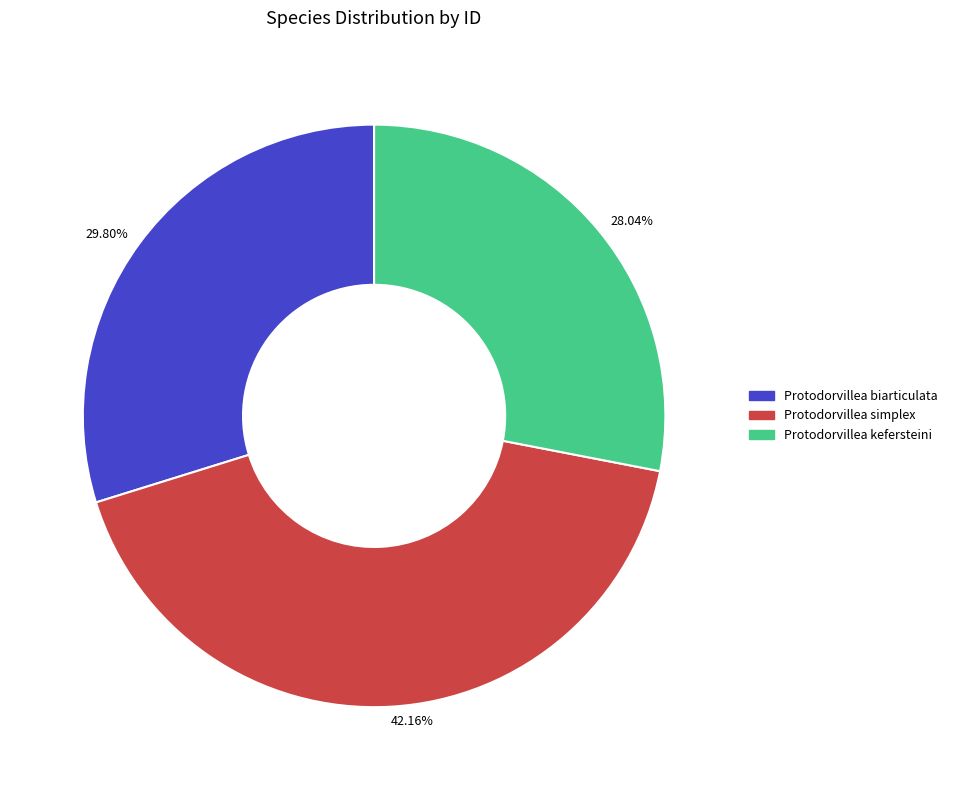

Do 29.80% and 28.04% together represent more than half of the pie?

Yes